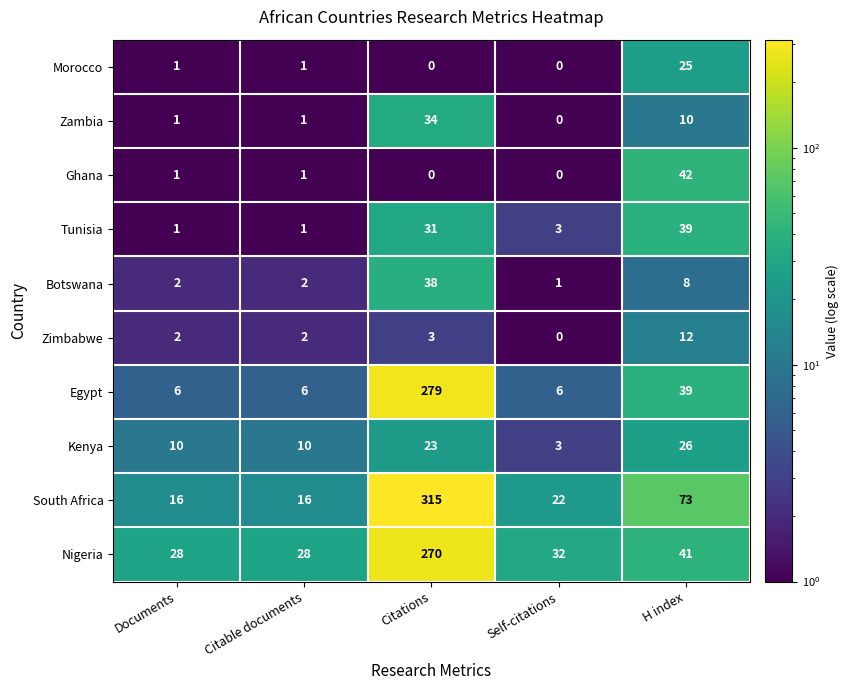

What is the sum of all Zimbabwe values?

19